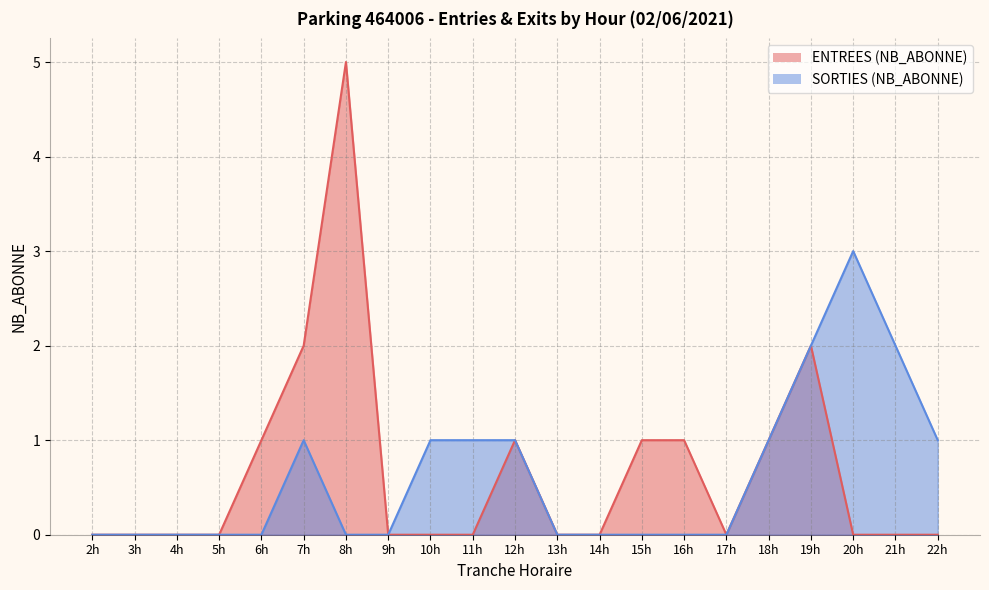

True or false: ENTREES (NB_ABONNE) has a value of 3 at 19h.

False